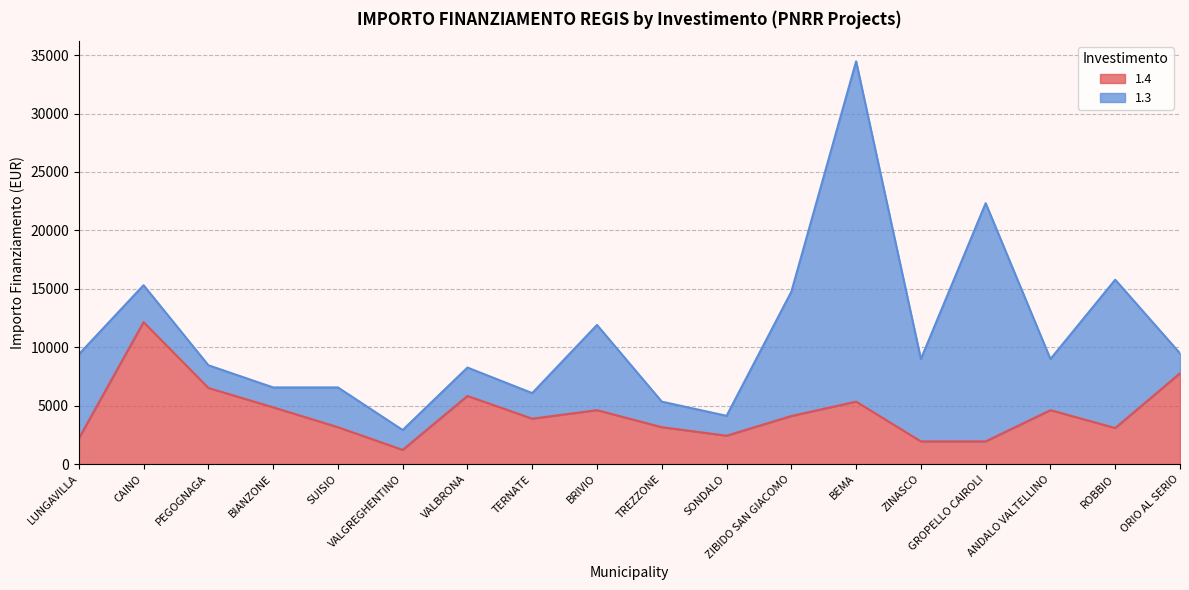

Where is the first local minimum?

VALGREGHENTINO